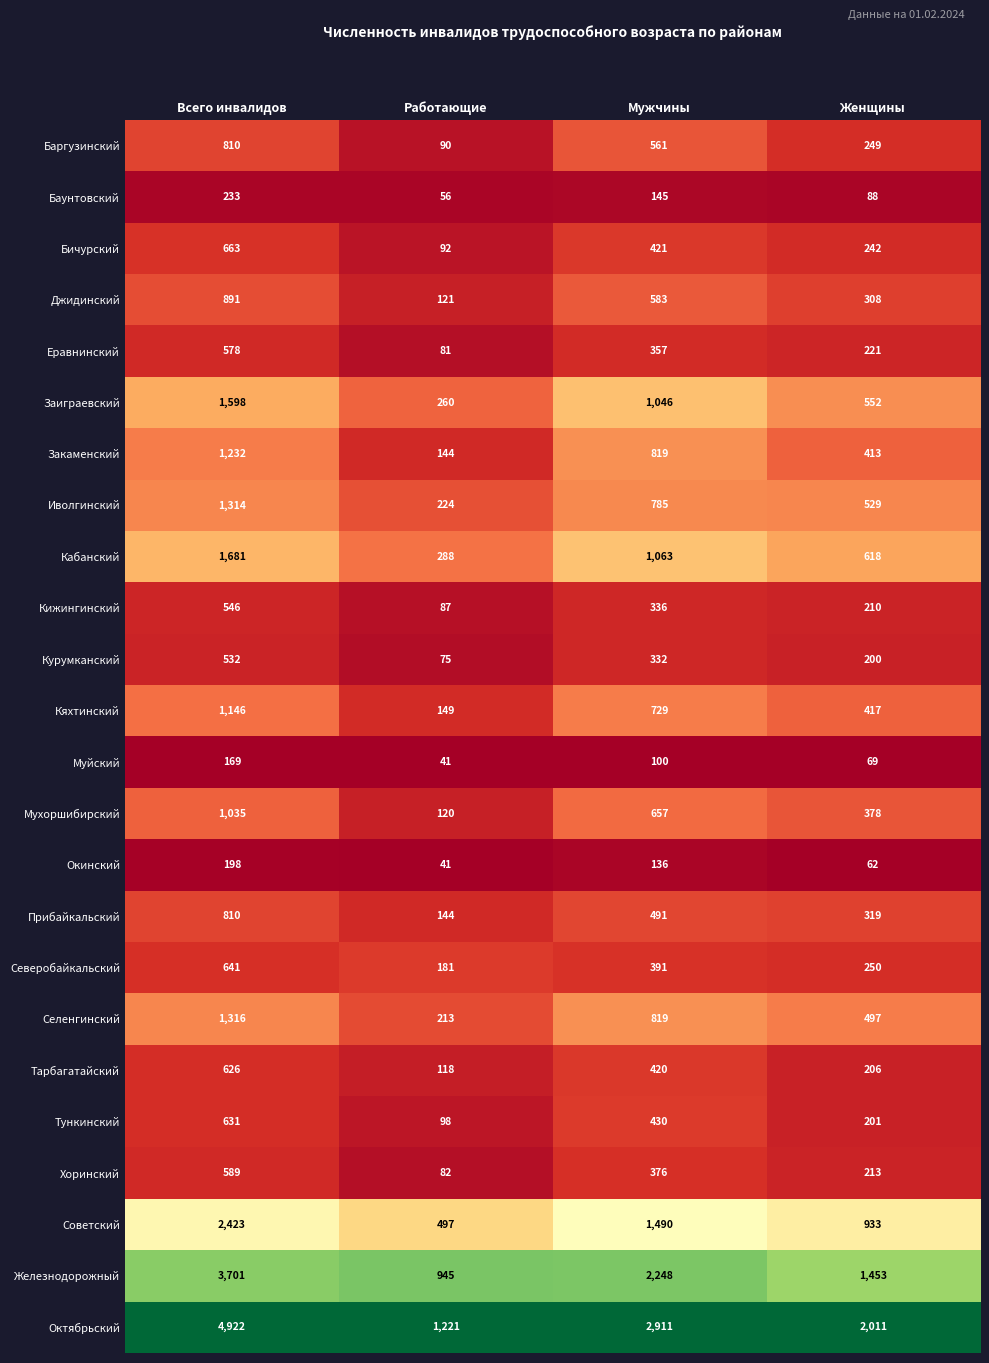

What is the average value of the Хоринский series?

315